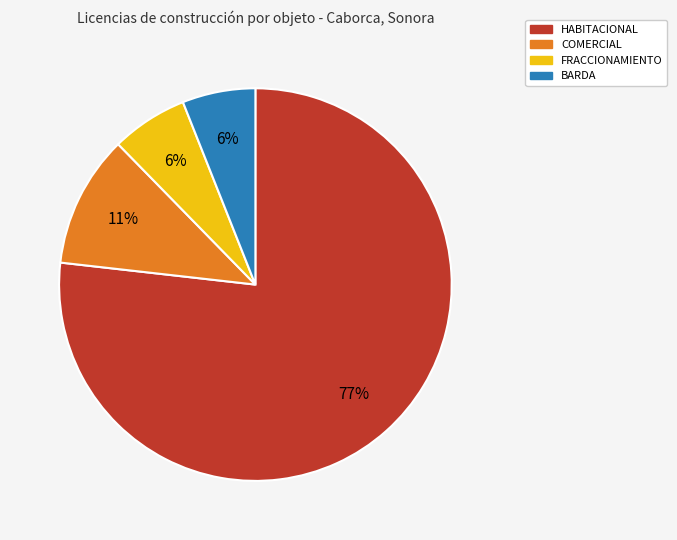

Which category has the biggest portion of the pie?

HABITACIONAL